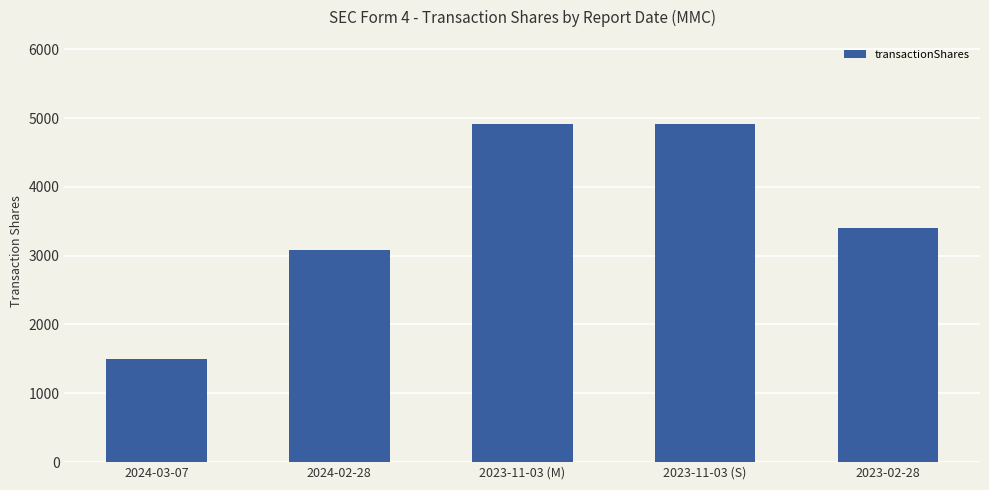

Is it true that the value at 2024-03-07 is 2002?

False